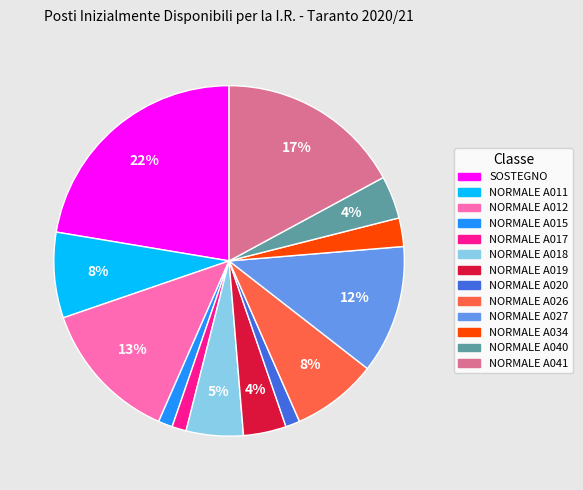

The NORMALE A019 slice represents 12% of the pie. True or false?

False